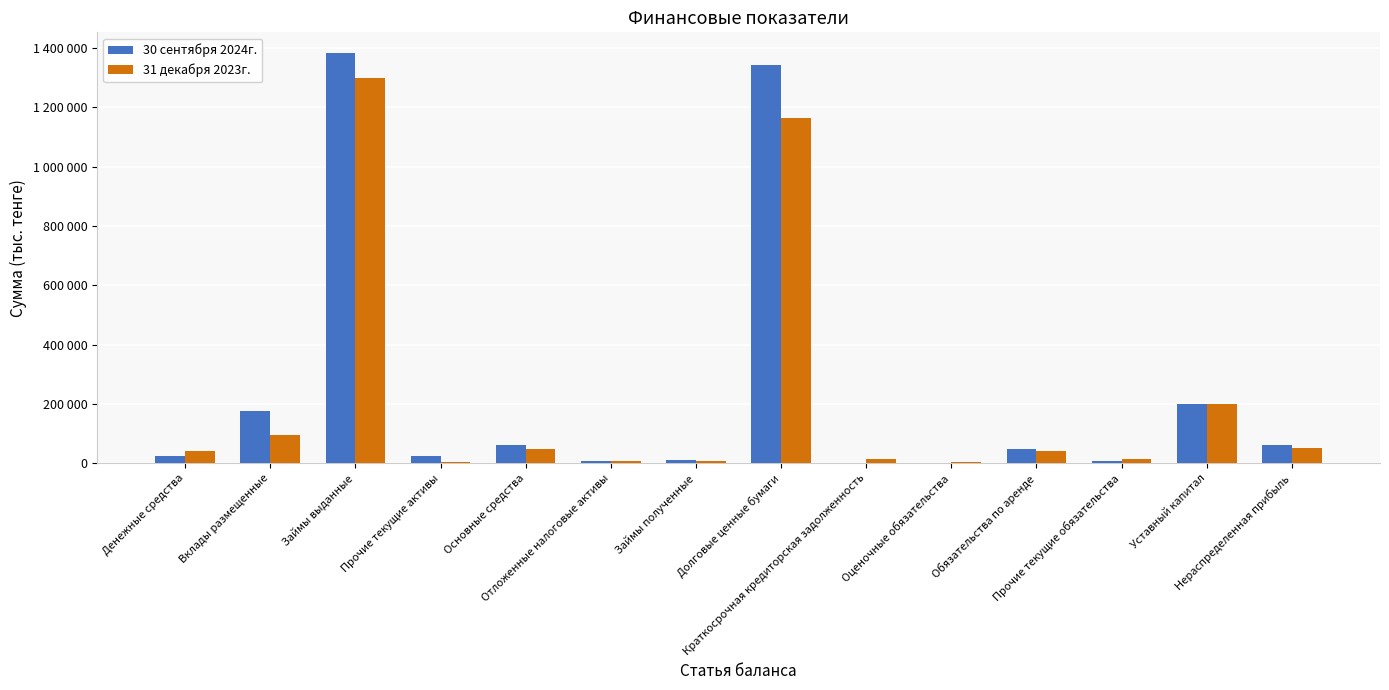

True or false: 30 сентября 2024г. has a value of 176590 at Вклады размещенные.

True